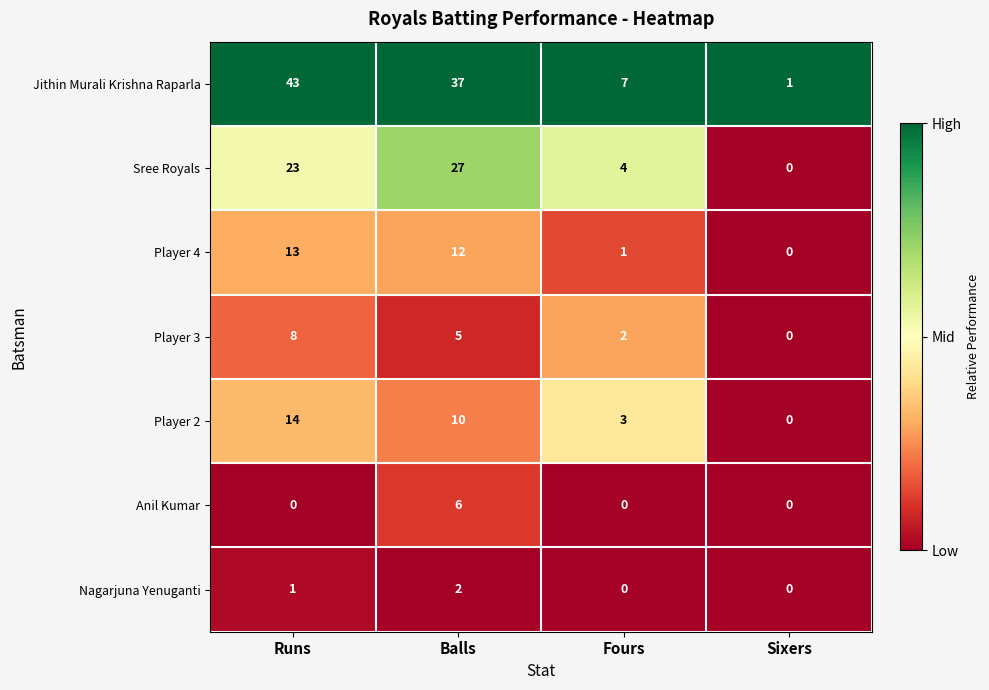

Which series has the largest range (max minus min)?

Jithin Murali Krishna Raparla